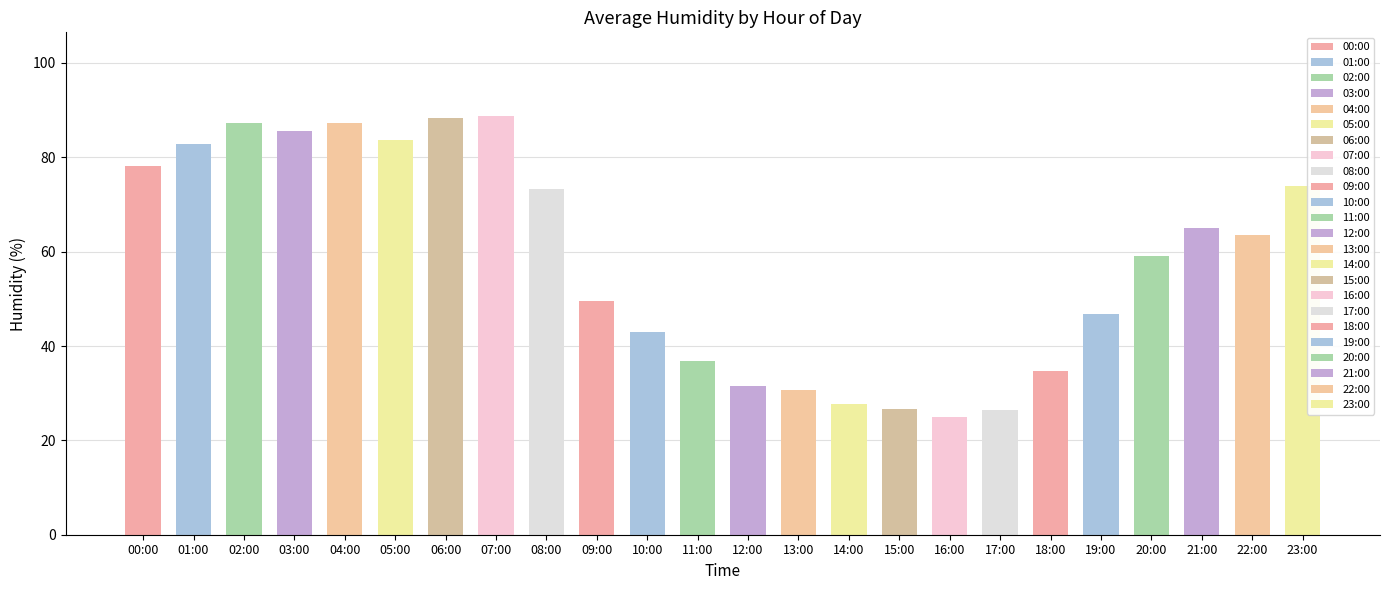

How many bars are there in total?

24